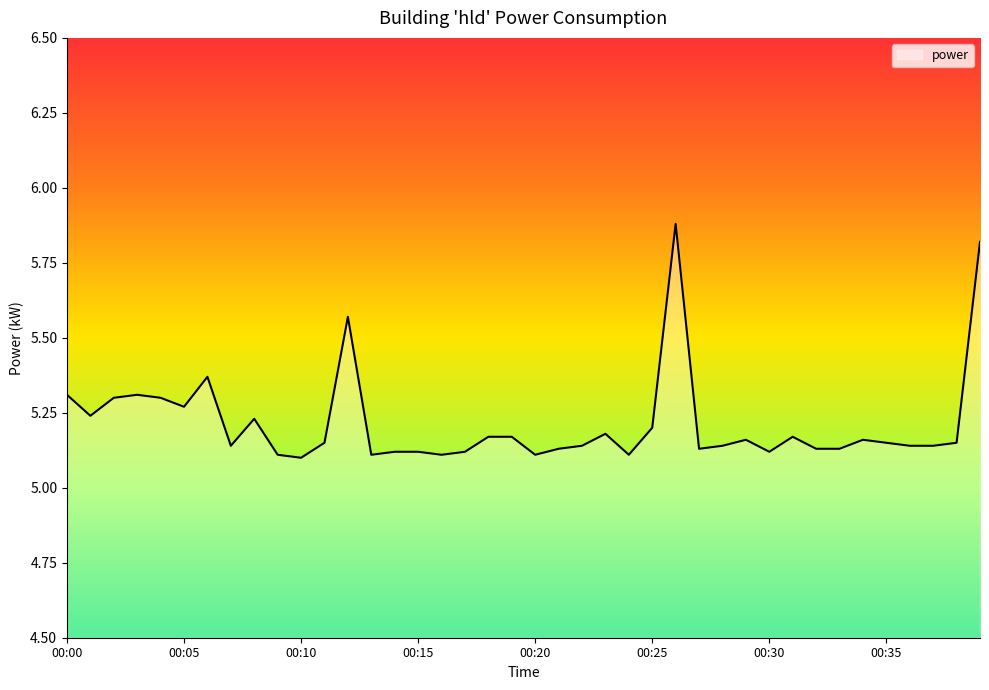

What is the difference between the maximum and minimum values?

0.8